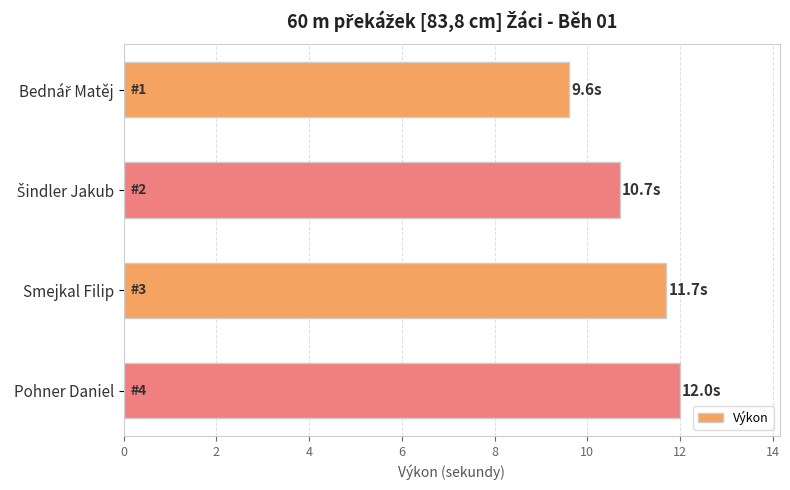

What is the ratio of the value at Pohner Daniel to the value at Smejkal Filip?

1.0